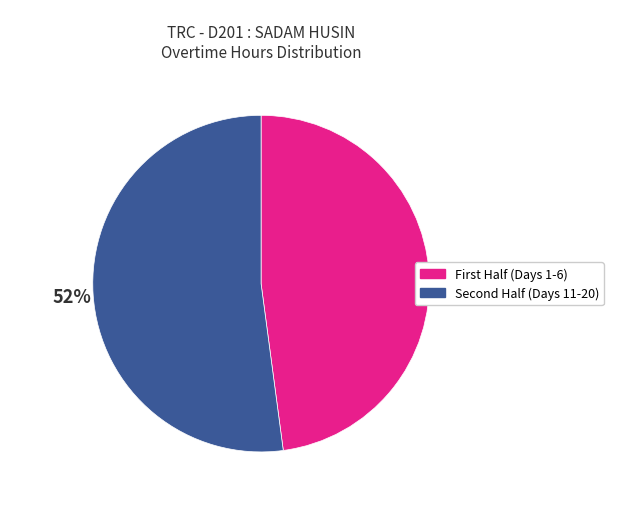

Is there a majority slice in this chart?

Yes